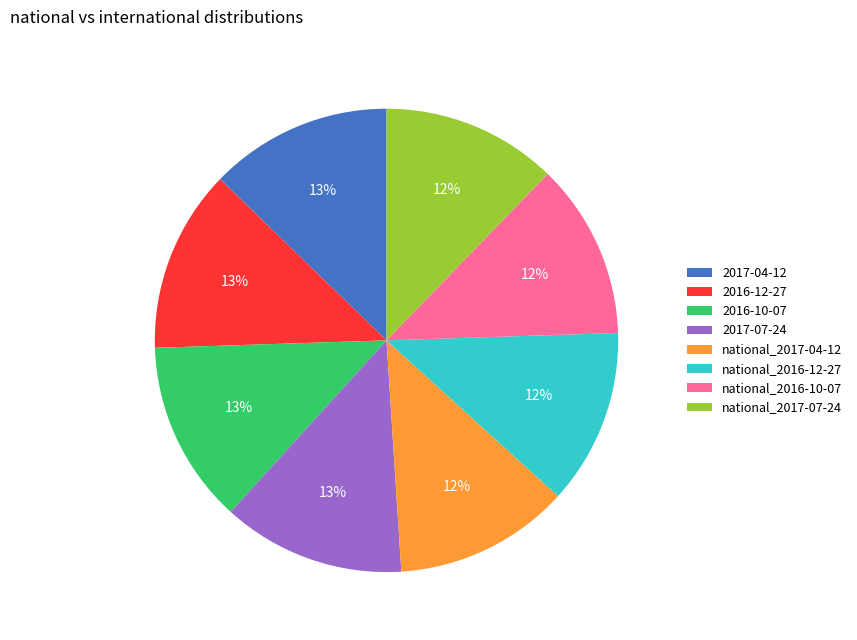

Is the sum of national_2017-04-12 and 2017-04-12 greater than half?

No